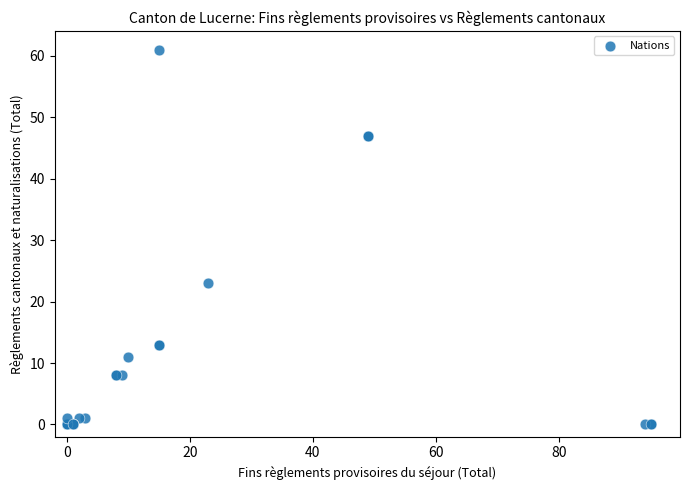

What Y value in the scatter plot is closest to 30?

23